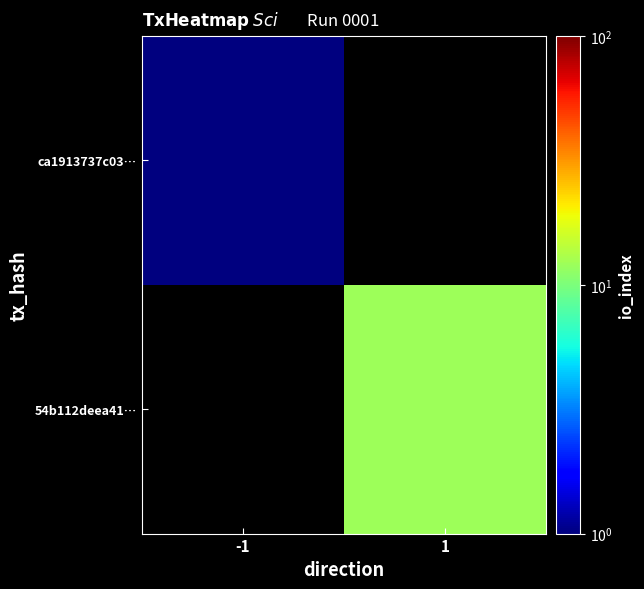

The value of 54b112deea41… at 1 is 12.0. True or false?

True